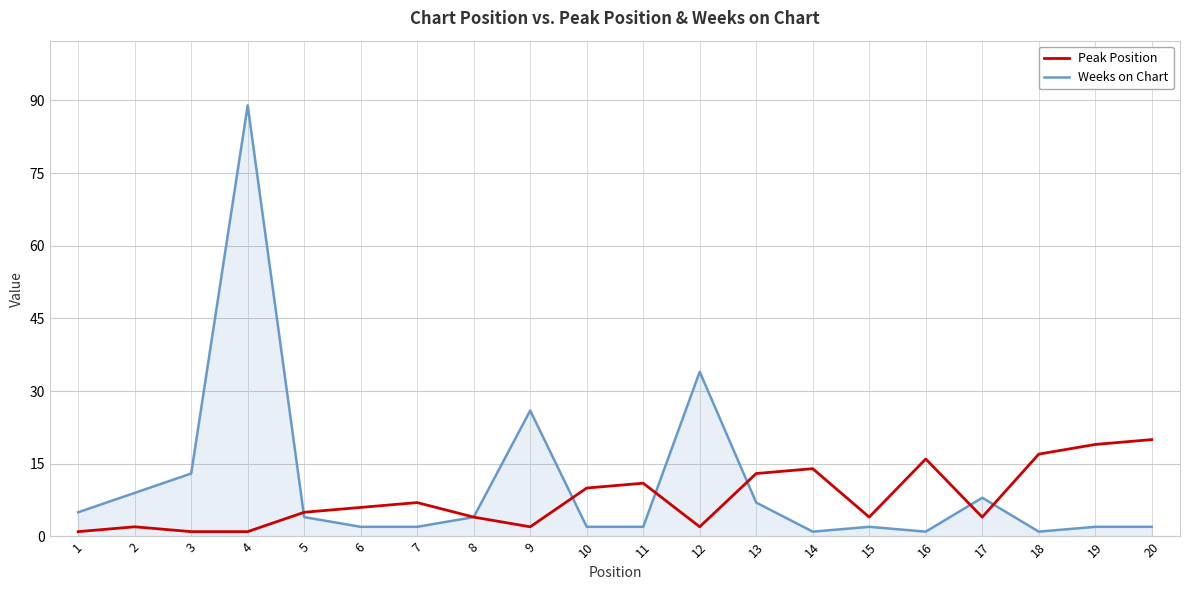

Which series has the widest spread of values?

Weeks on Chart